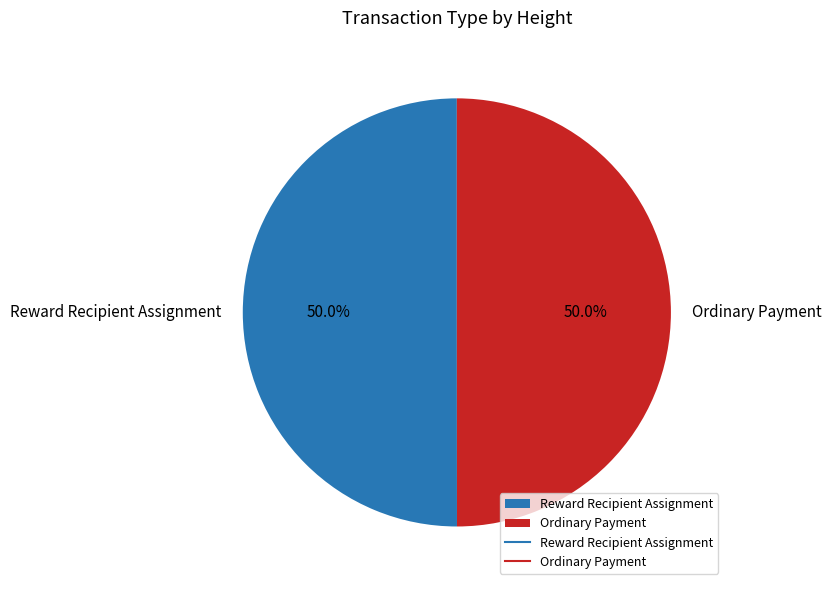

Is the sum of Ordinary Payment and Reward Recipient Assignment greater than half?

Yes